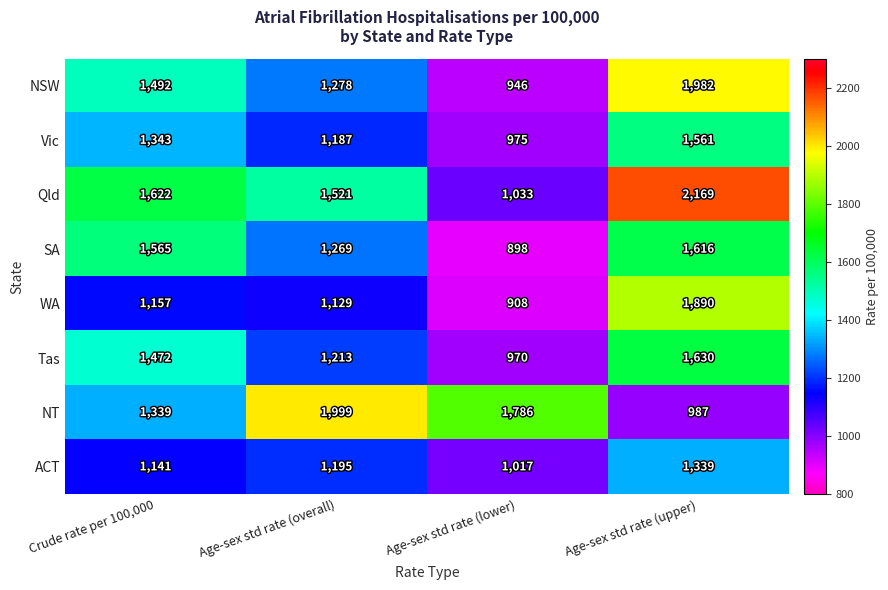

What is the total value across all series at Crude rate per 100,000?

11131